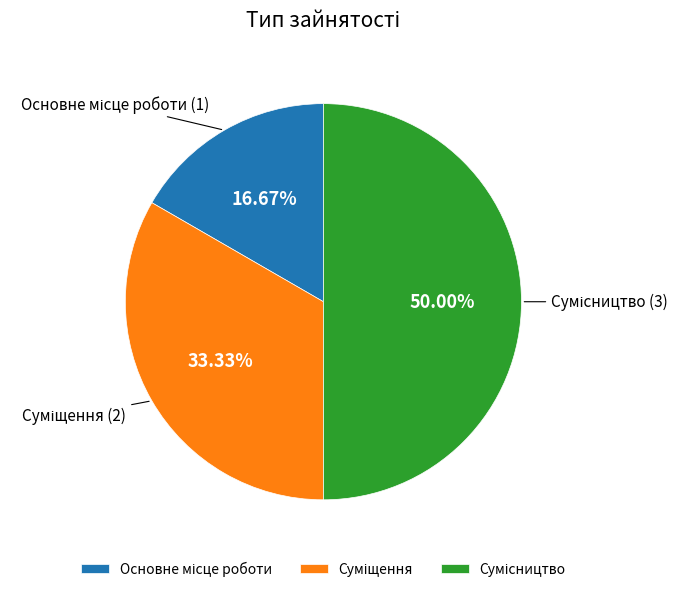

What is the ratio of the value at Основне місце роботи to the value at Суміщення?

0.5